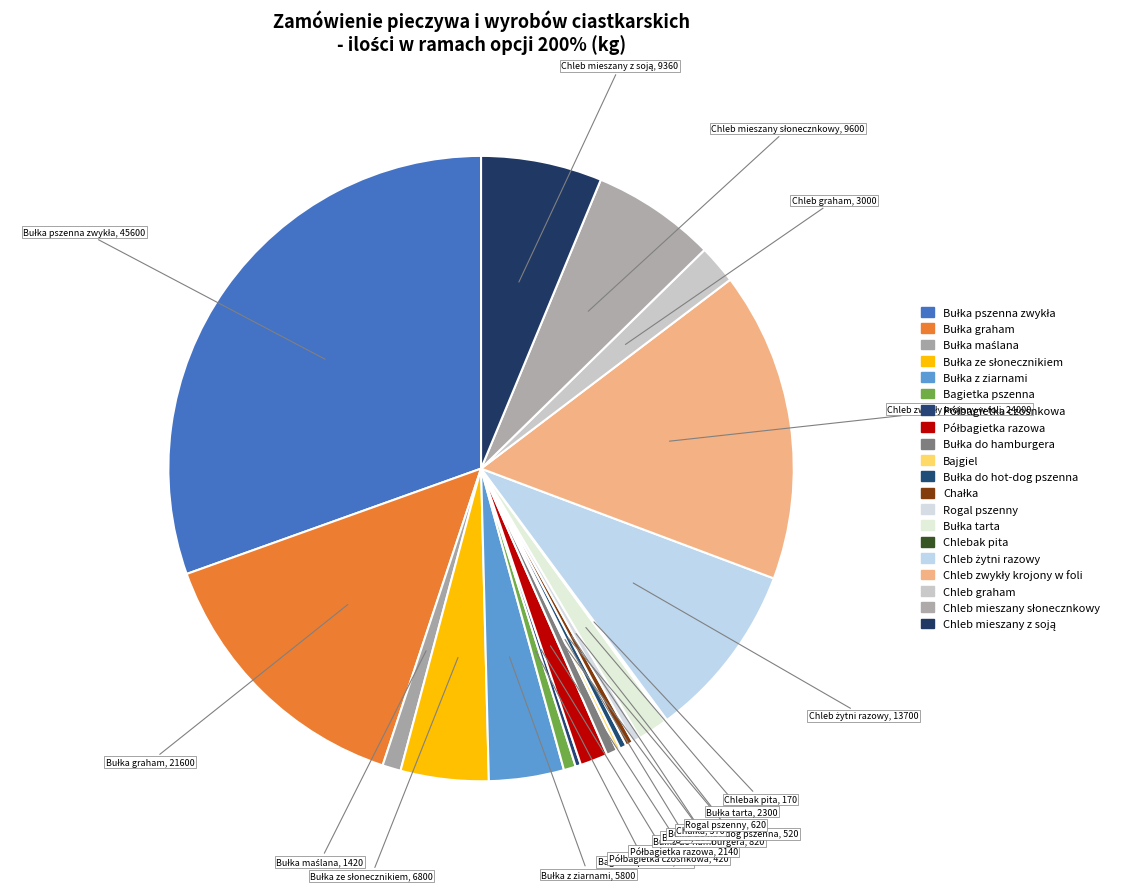

Is Bułka graham the majority of the pie?

No